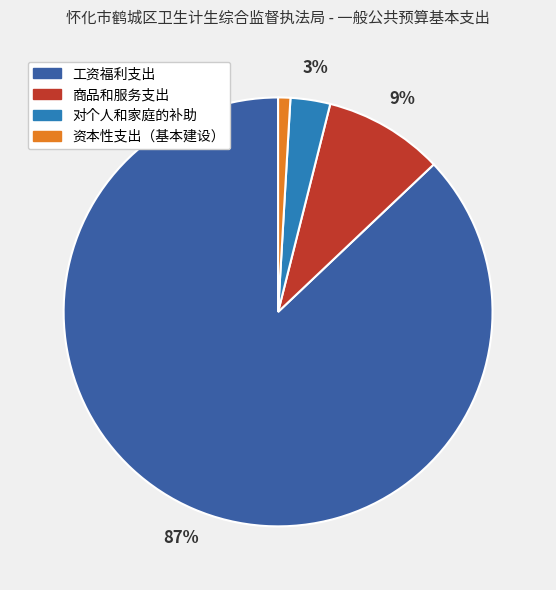

Which slice represents more than half of the pie?

工资福利支出